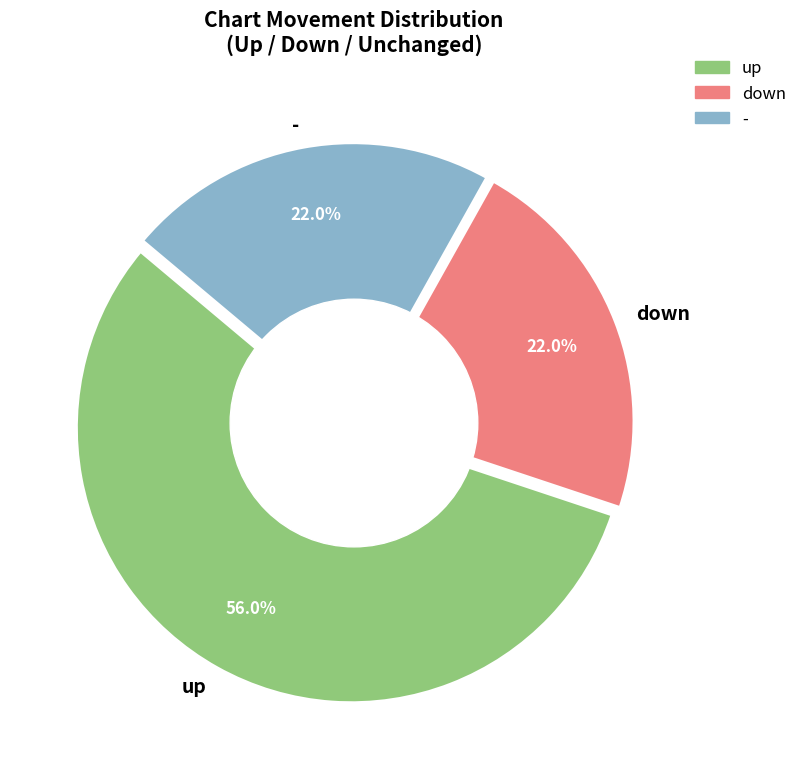

What portion of the pie excludes -?

78.0%